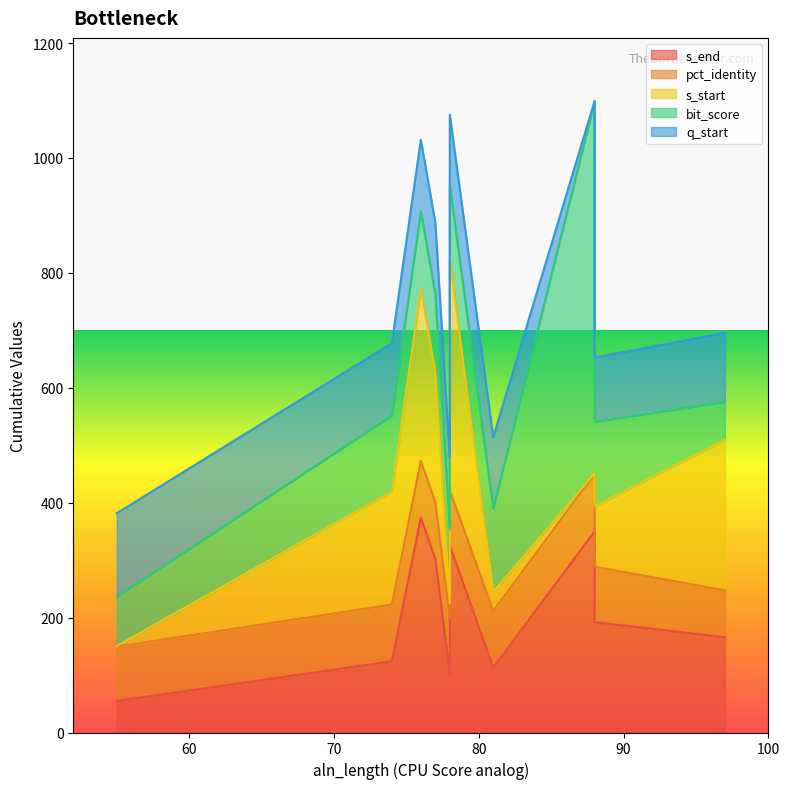

Is the value of s_end at 78 greater than the value of bit_score at 88?

No